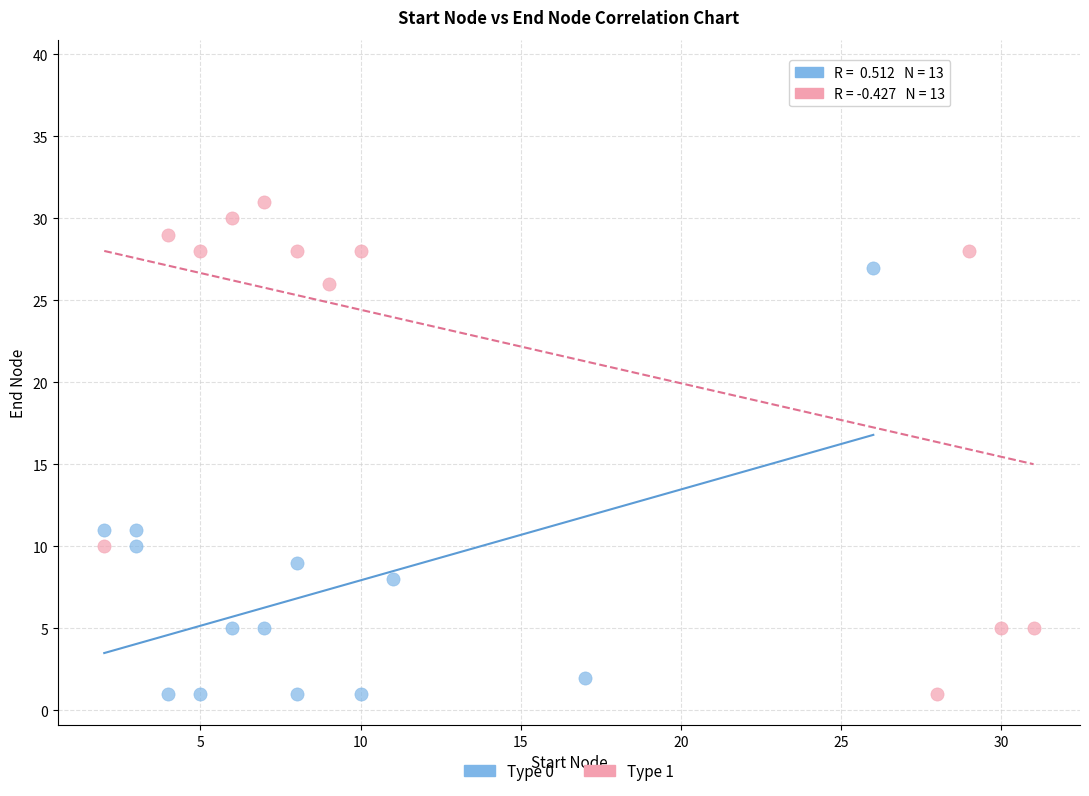

What are all the series names shown in the legend?

Type 0, Type 1